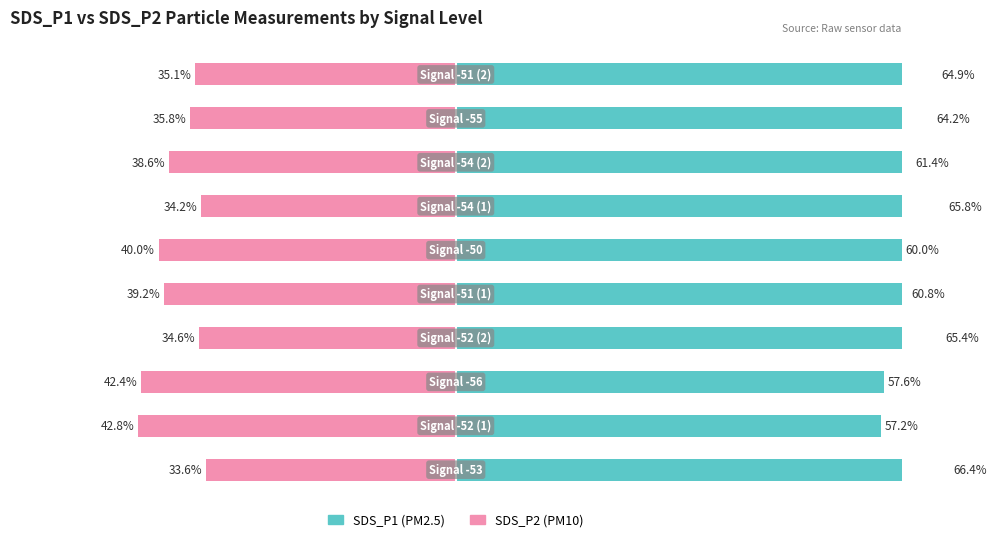

How many data points does each series have?

10